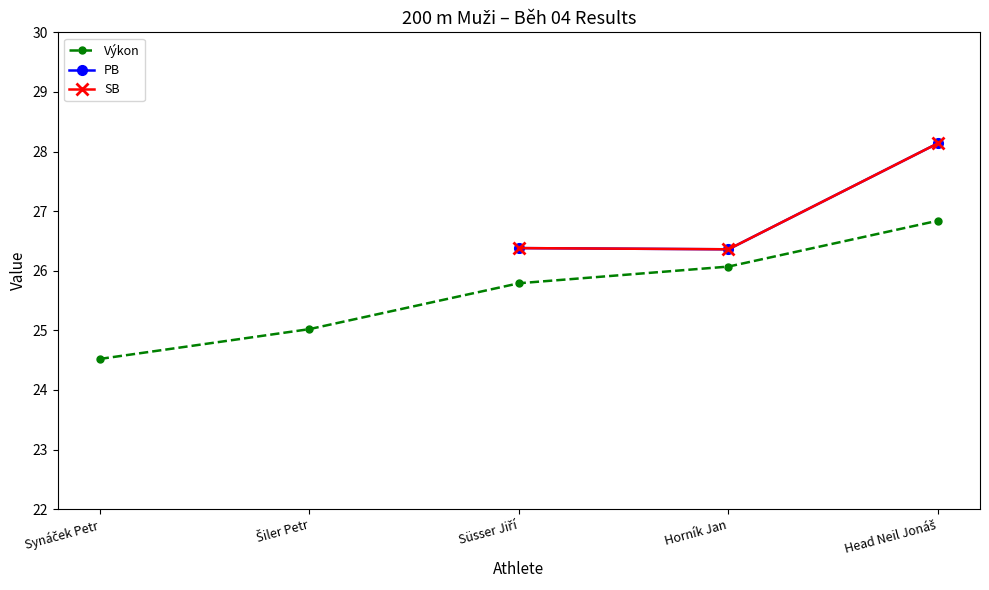

Count the number of values greater than 25.

4